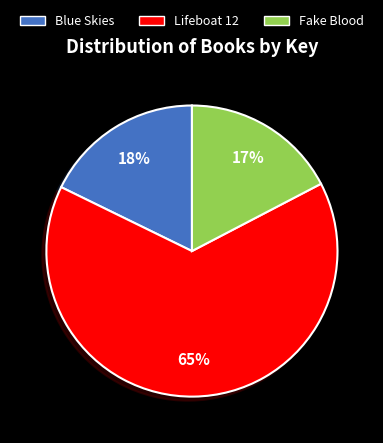

Does Blue Skies account for over 50% of the chart?

No